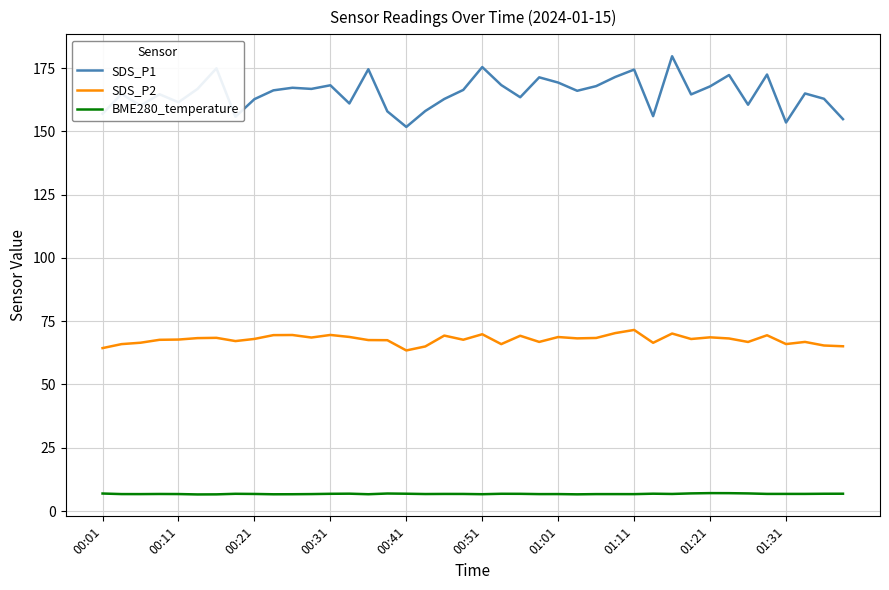

True or false: SDS_P1 has more than 1 points higher than both neighbors.

True